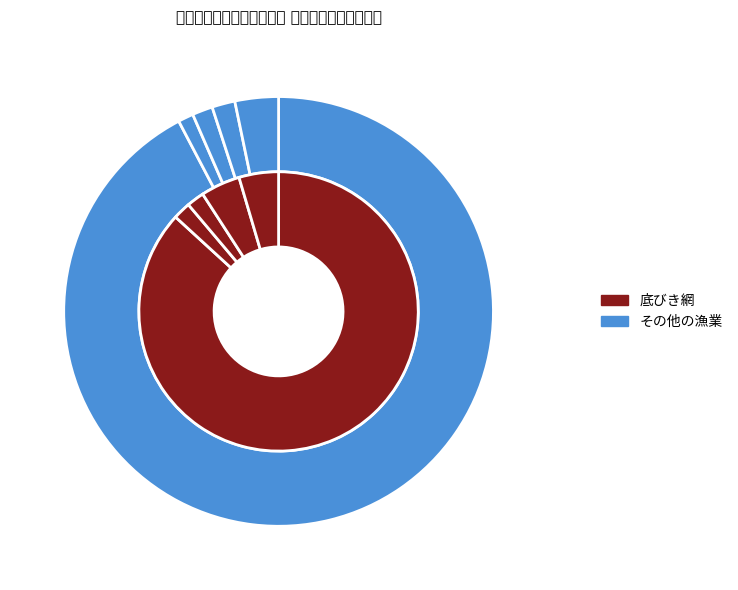

What percentage is NOT represented by 小型底びき網?

13.2%